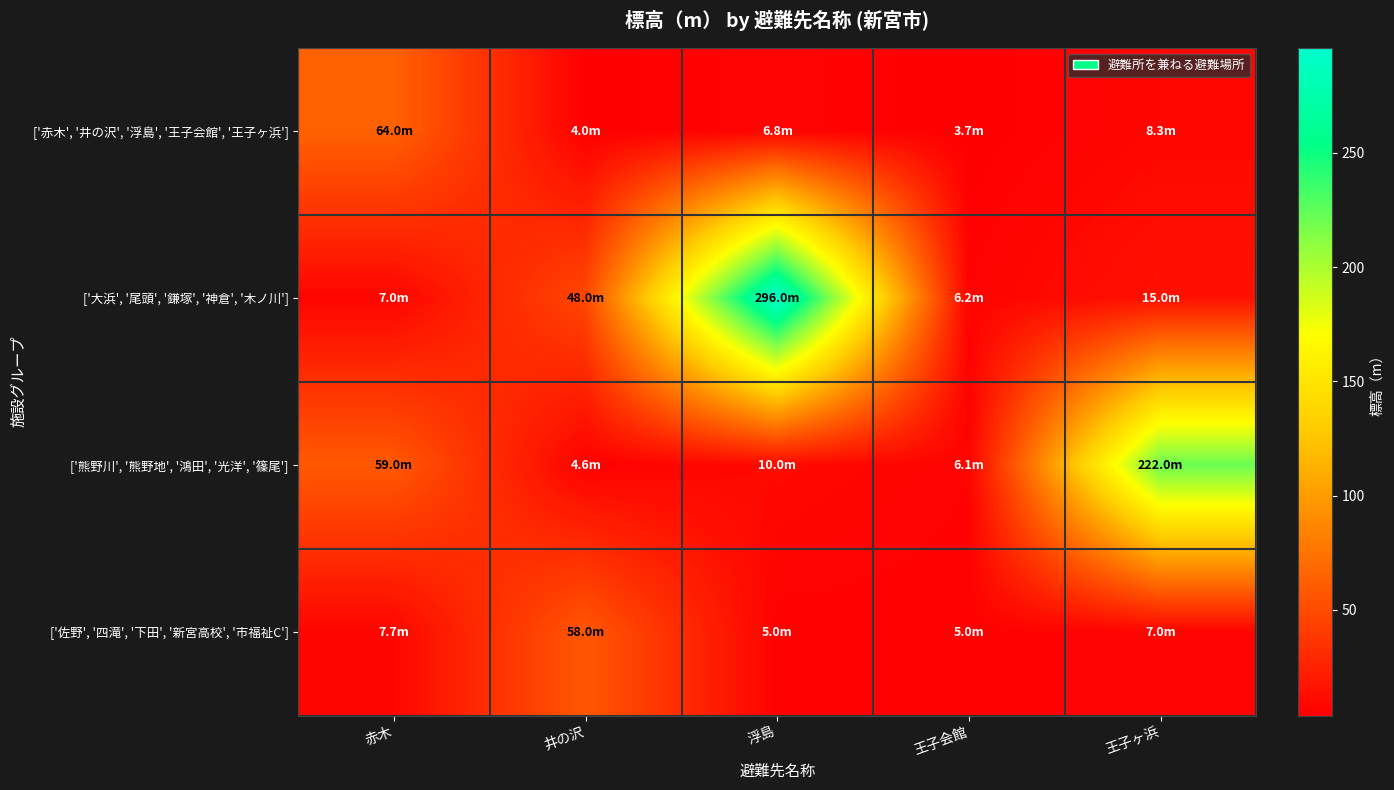

Reading left to right, list all the values displayed in this chart.

['赤木', '井の沢', '浮島', '王子会館', '王子ヶ浜']: 赤木=64.0	井の沢=4.0	浮島=6.8	王子会館=3.7	王子ヶ浜=8.3
['大浜', '尾頭', '鎌塚', '神倉', '木ノ川']: 赤木=7.0	井の沢=48.0	浮島=296.0	王子会館=6.2	王子ヶ浜=15.0
['熊野川', '熊野地', '鴻田', '光洋', '篠尾']: 赤木=59.0	井の沢=4.6	浮島=10.0	王子会館=6.1	王子ヶ浜=222.0
['佐野', '四滝', '下田', '新宮高校', '市福祉C']: 赤木=7.7	井の沢=58.0	浮島=5.0	王子会館=5.0	王子ヶ浜=7.0